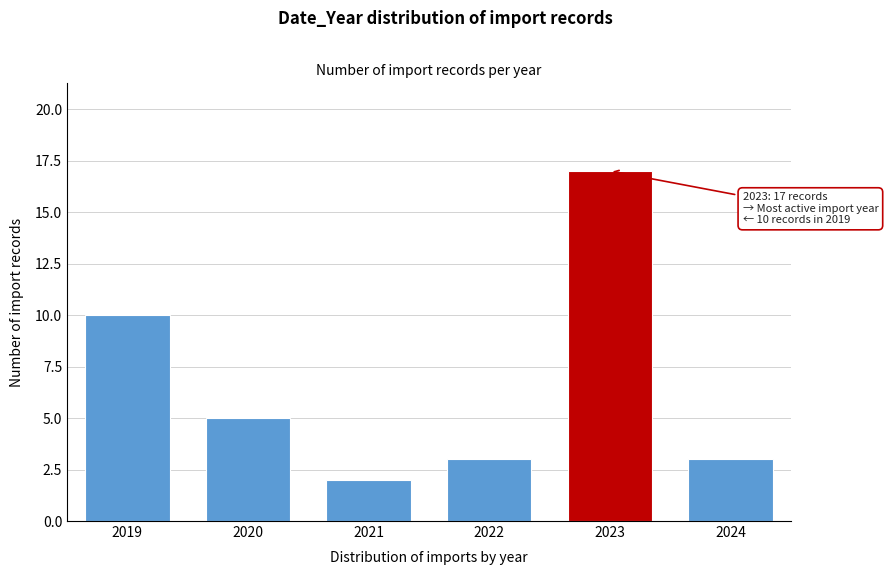

Reading left to right, extract all data points from this chart.

2019=10	2020=5	2021=2	2022=3	2023=17	2024=3